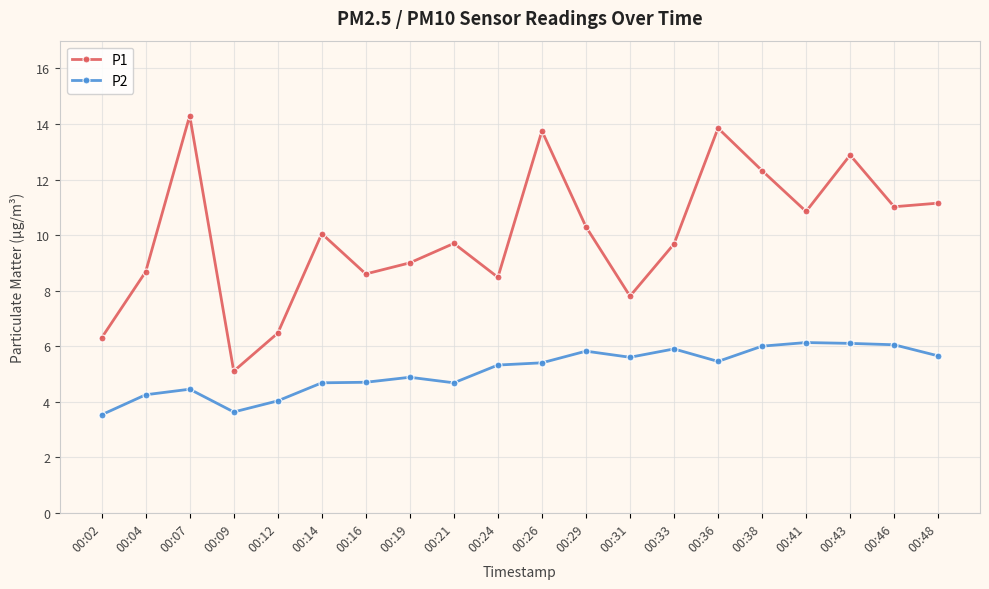

Where is the first local minimum for P1?

00:09